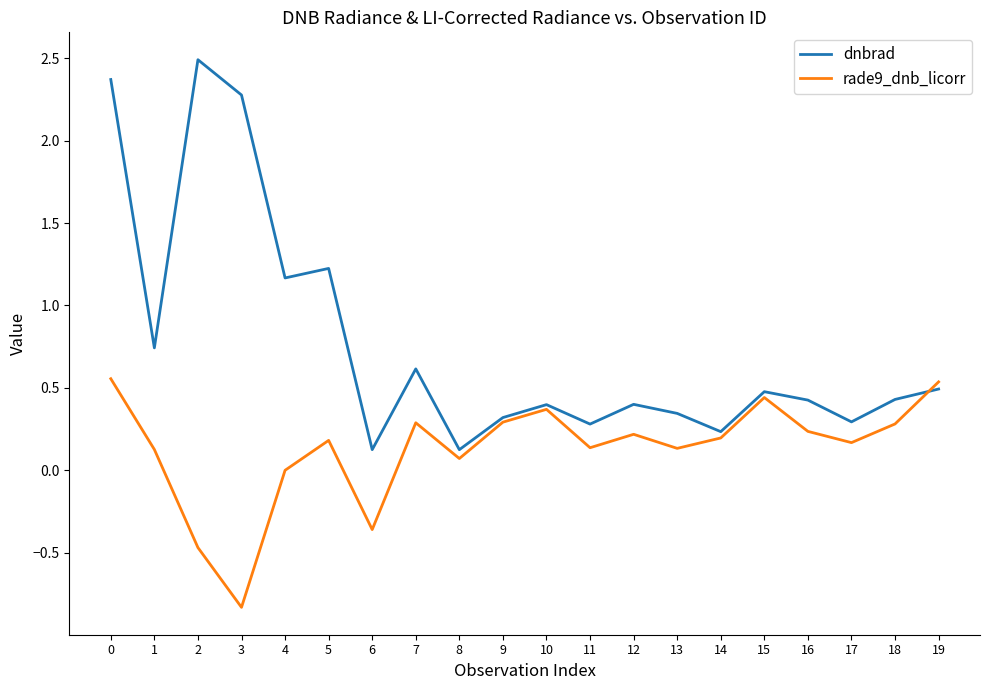

At 3, list the series in order from smallest to largest.

rade9_dnb_licorr, dnbrad